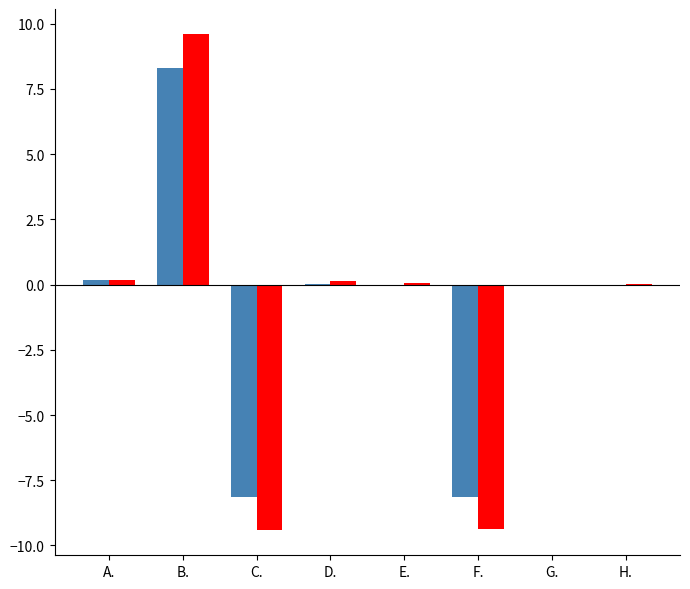

What is the total value across all series at B.?

17.9